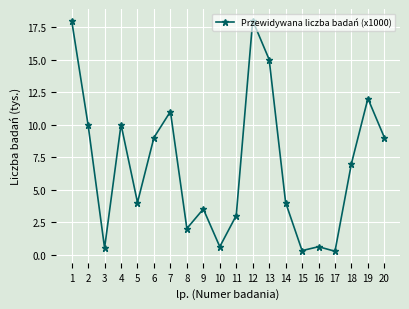

Is this an area chart (filled region under the line)?

No